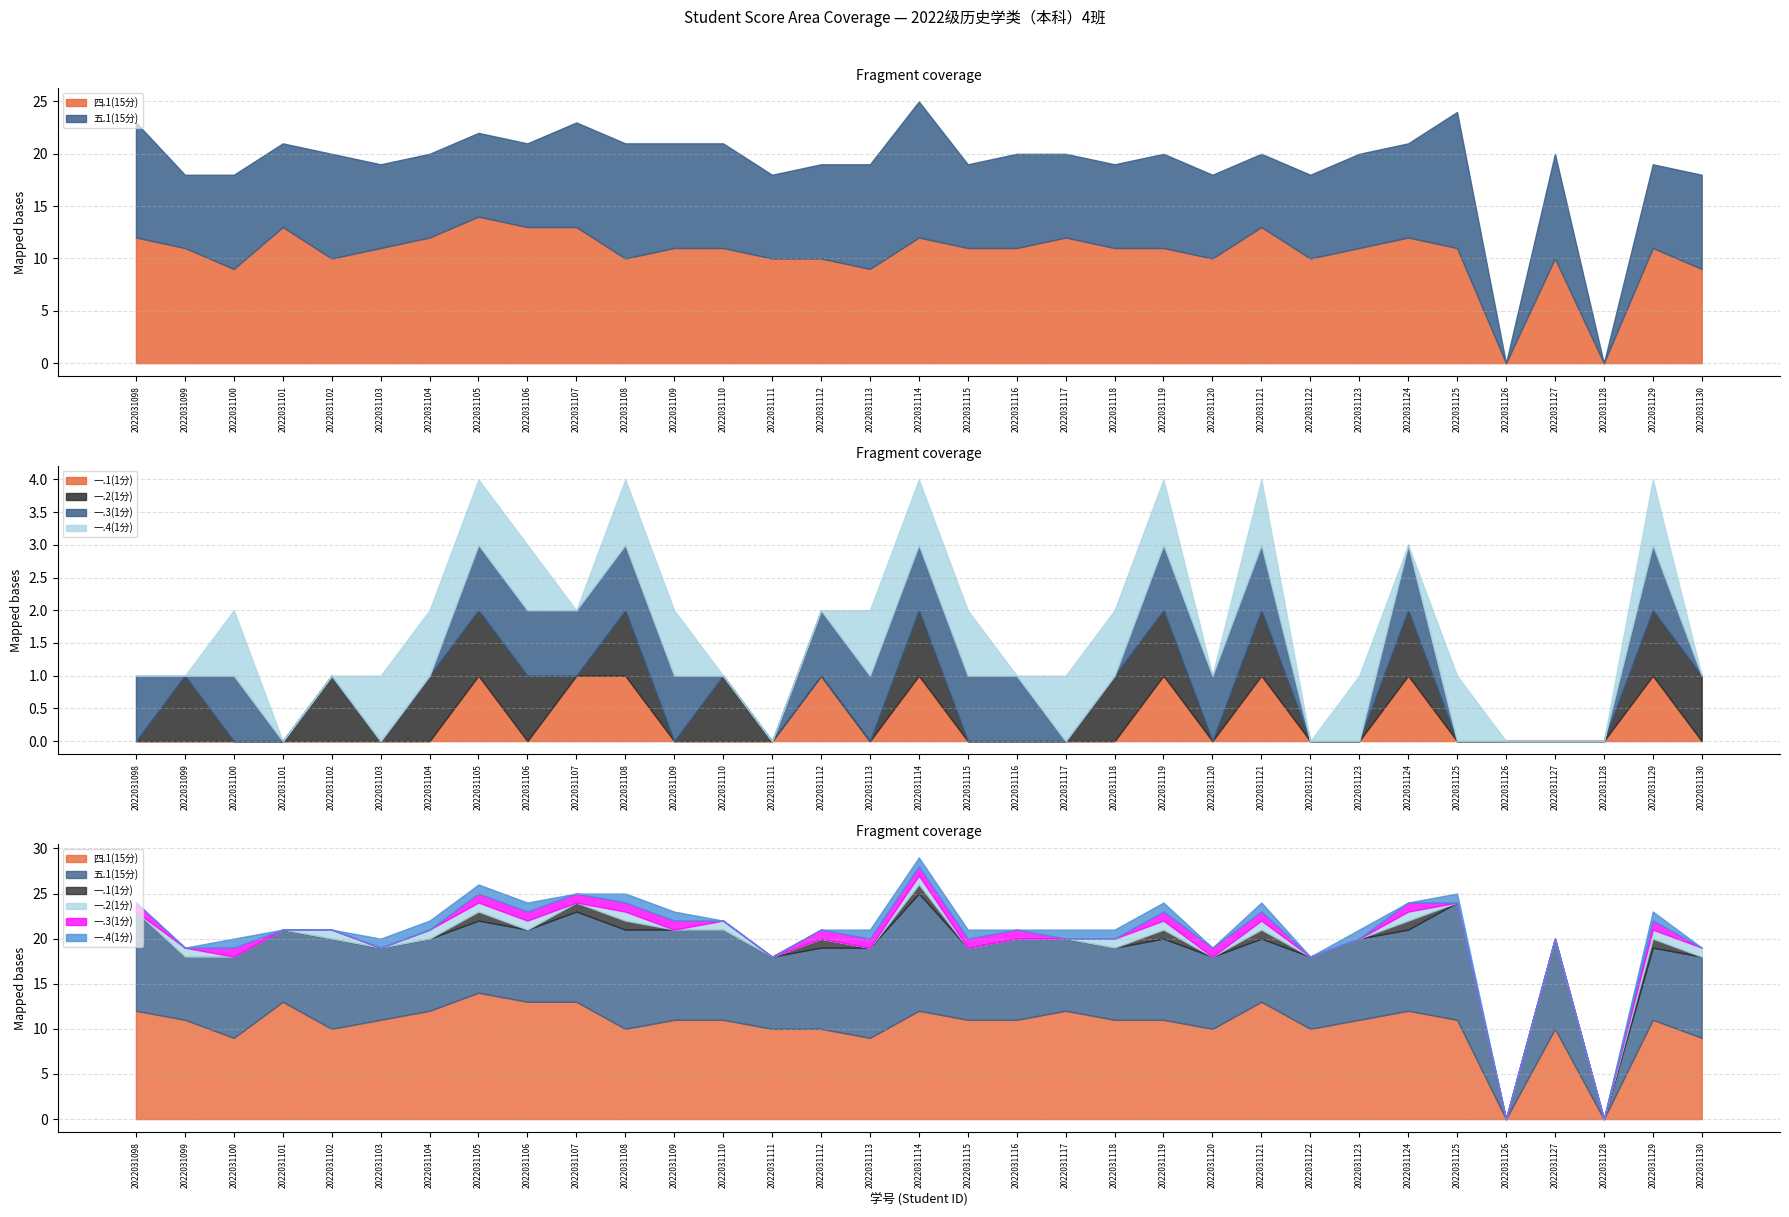

True or false: 一.1(1分) and 四.1(15分) intersect in this chart.

False